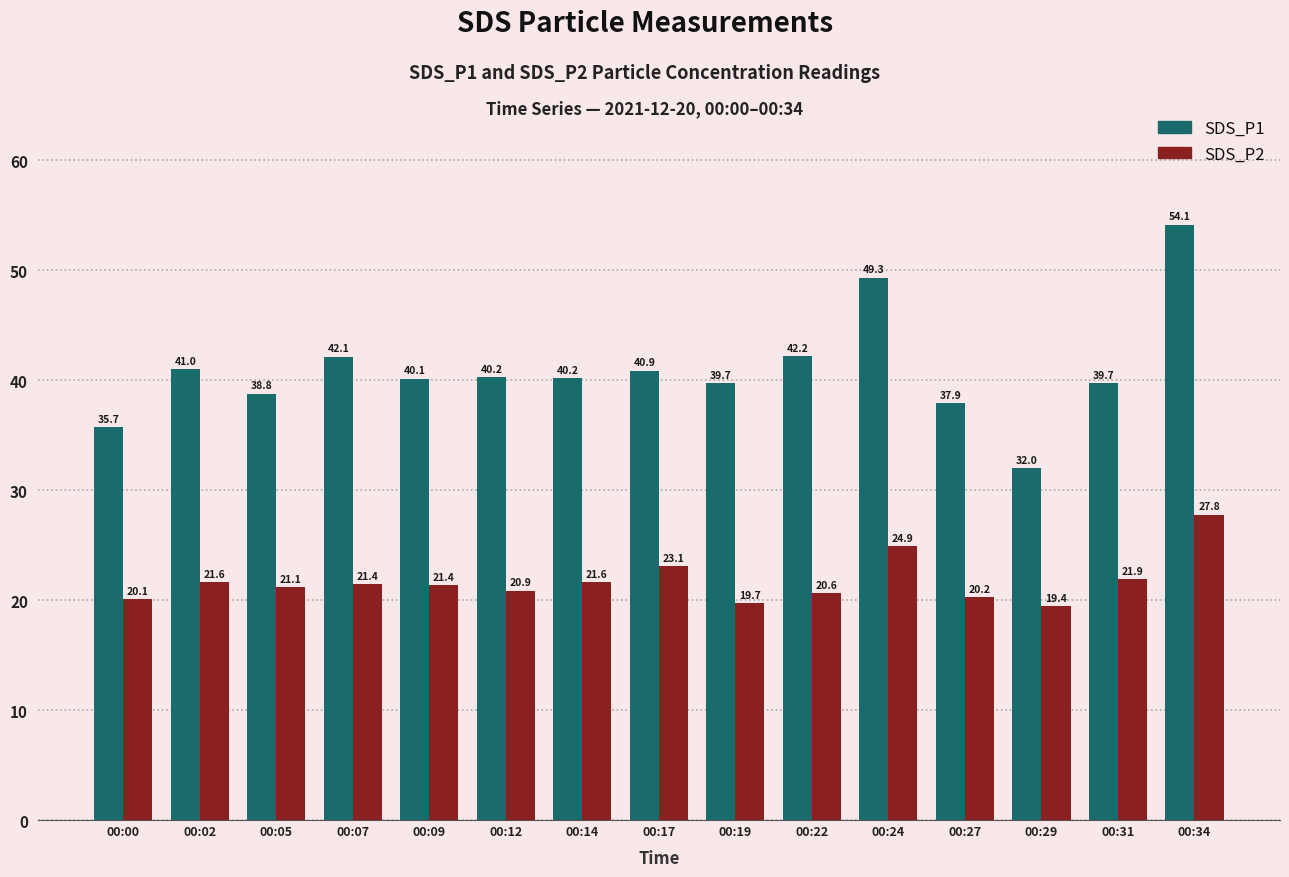

At 00:29, list the series in order from smallest to largest.

SDS_P2, SDS_P1